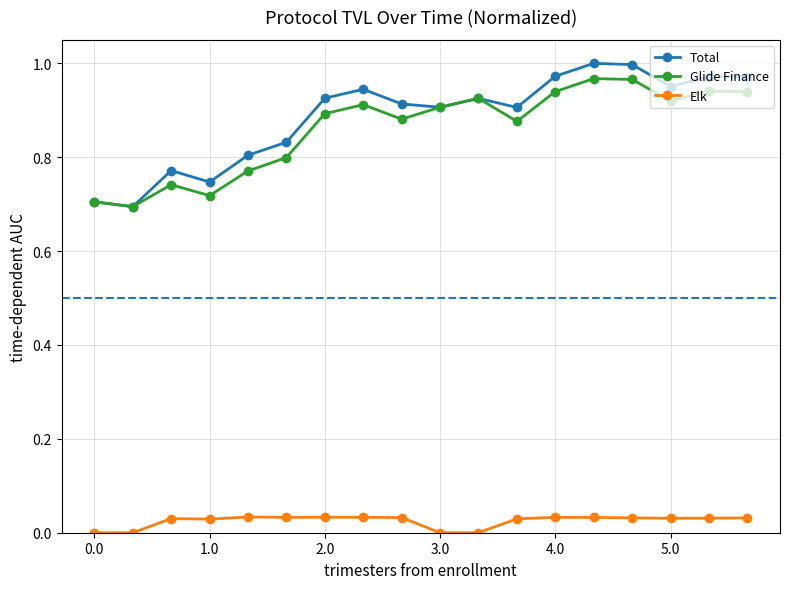

Is this an area chart (filled region under the line)?

No